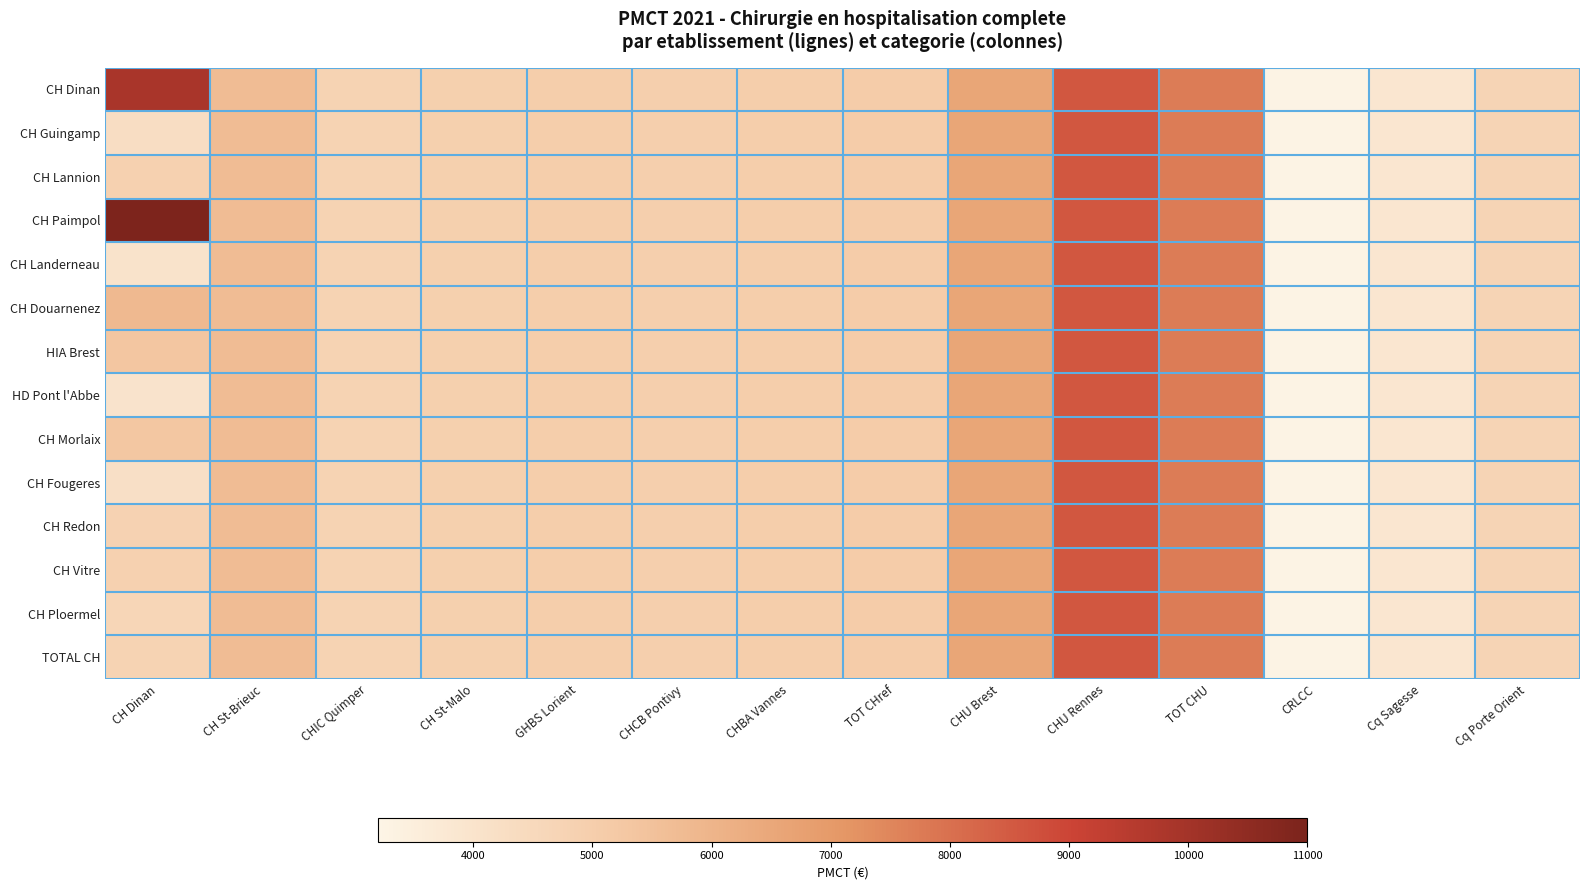

At which category does the chart reach its peak across all series?

CH Dinan